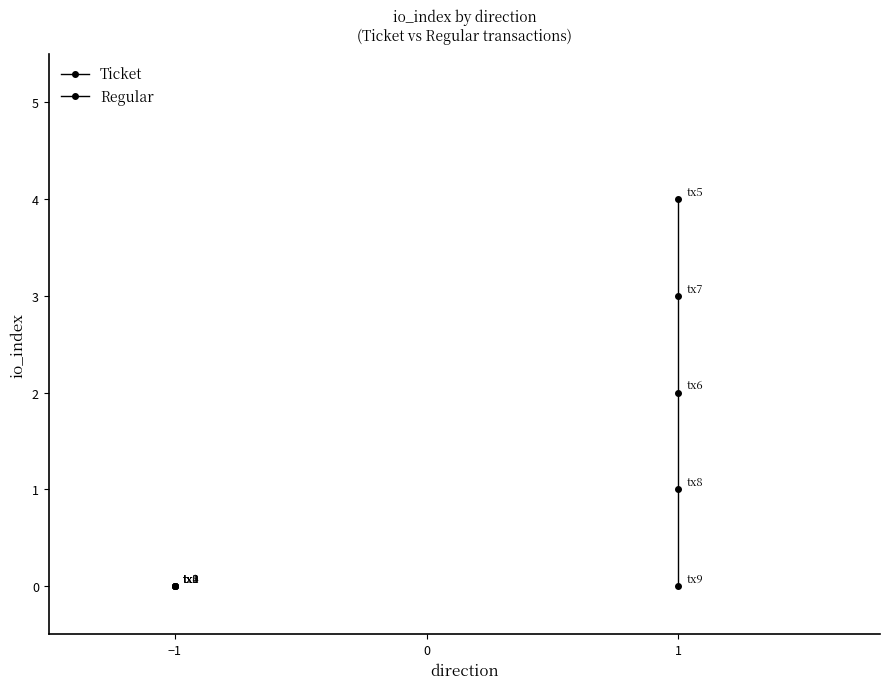

List the series in order of their peak value, highest first.

Regular, Ticket